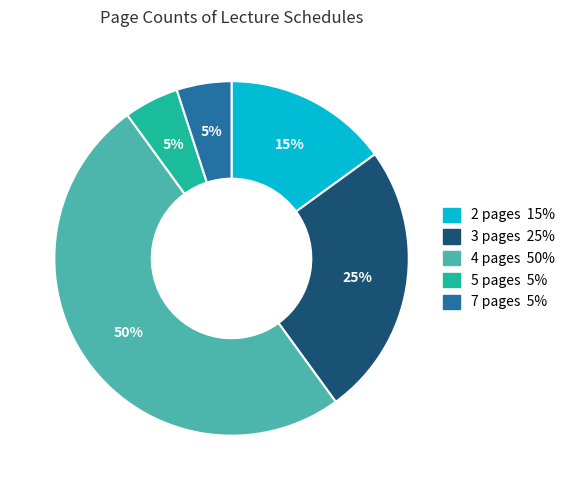

To the nearest percent, what is the difference between the largest and smallest slice percentages?

45%